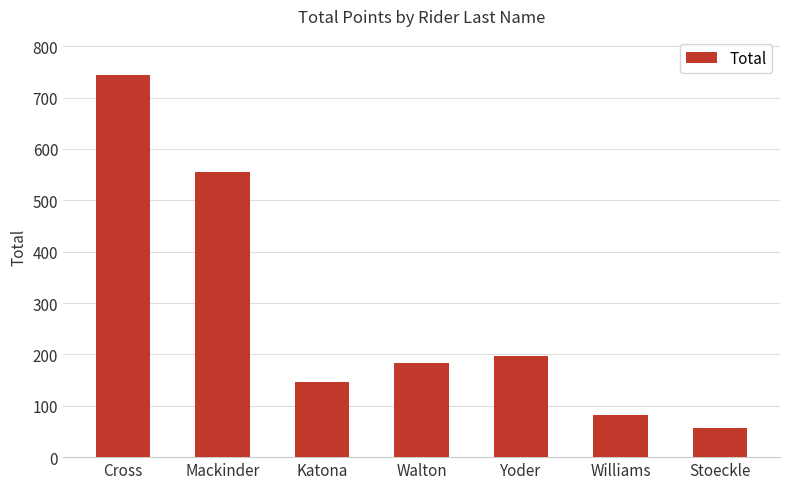

At which label is the value closest to 400?

Mackinder